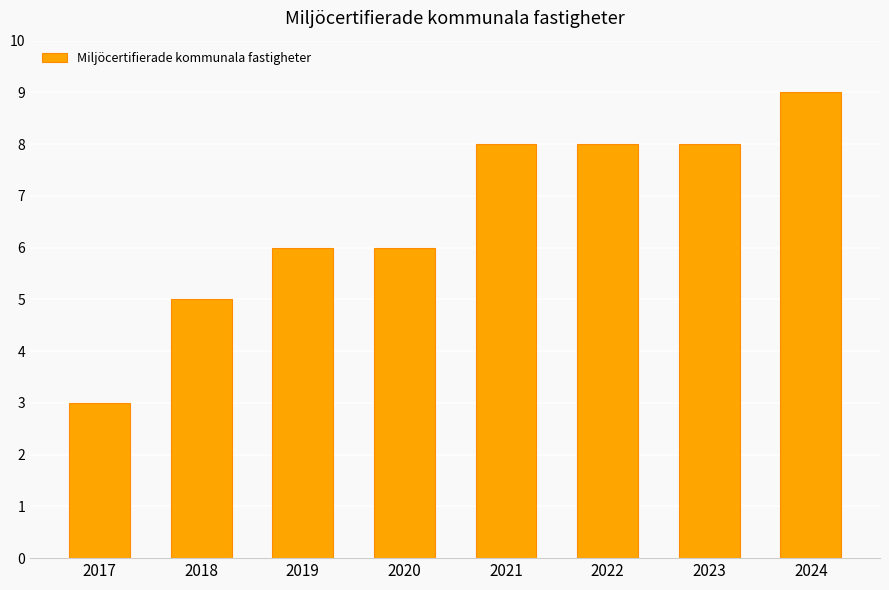

What is the sum of all values?

53